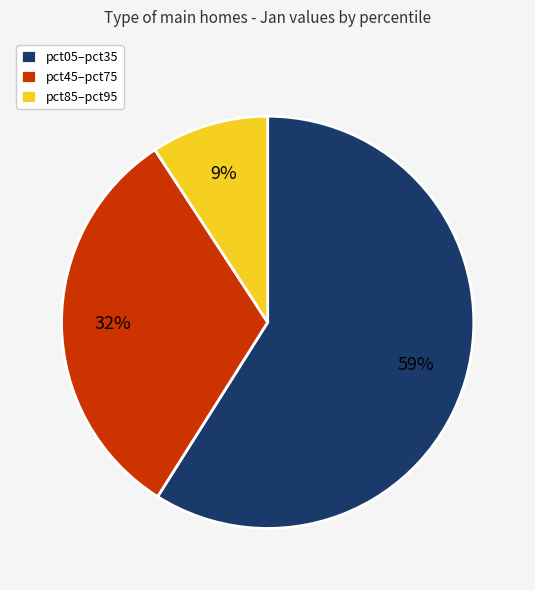

Approximately how many times larger is the value at pct85–pct95 compared to pct45–pct75?

0.3